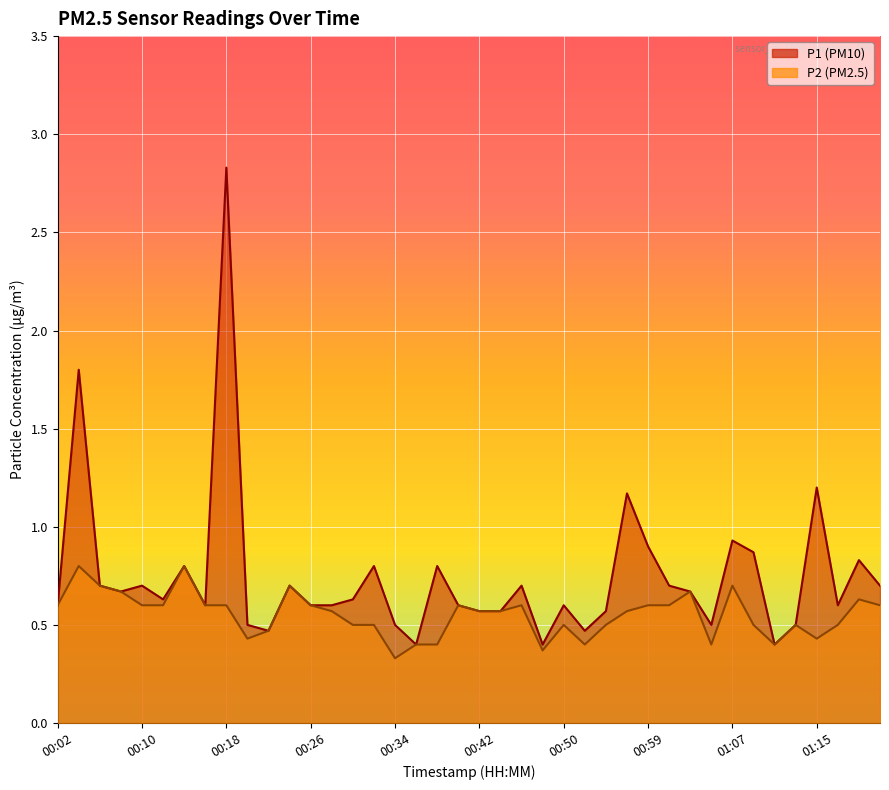

Where is P1 nearest to the value 1?

01:07